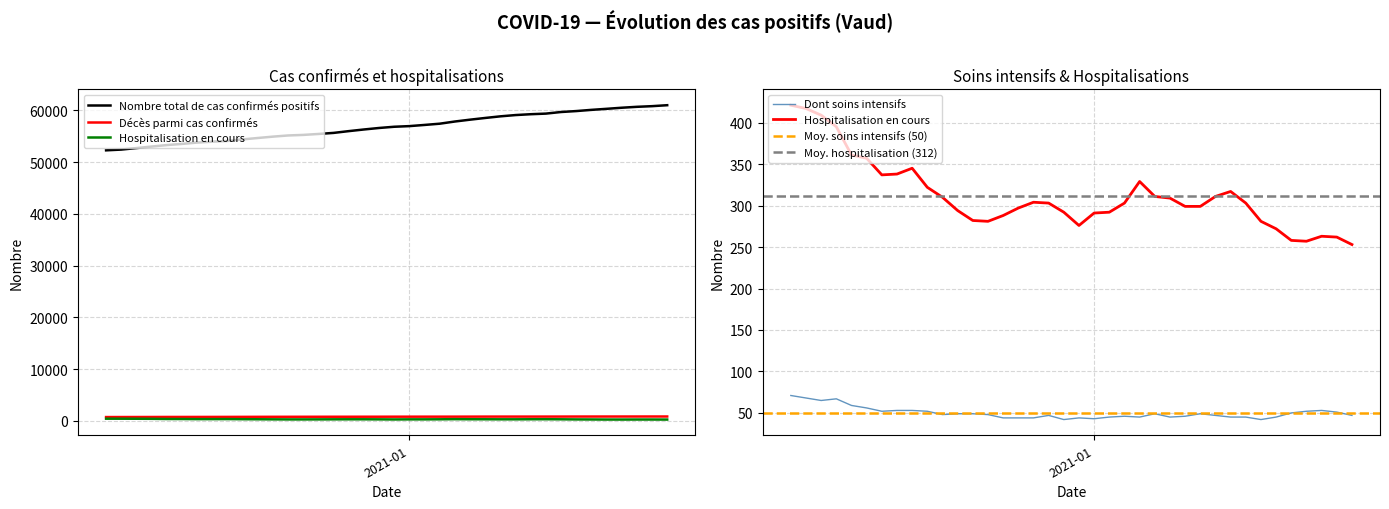

Reading left to right, transcribe all the data shown in this chart.

Nombre total de cas confirmés positifs: 2021-01-18=61007	2021-01-17=60822	2021-01-16=60695	2021-01-15=60518	2021-01-14=60308	2021-01-13=60106	2021-01-12=59873	2021-01-11=59693	2021-01-10=59383	2021-01-09=59266	2021-01-08=59102	2021-01-07=58855	2021-01-06=58542	2021-01-05=58211	2021-01-04=57856	2021-01-03=57434	2021-01-02=57193	2021-01-01=56966	2020-12-31=56842	2020-12-30=56606	2020-12-29=56315	2020-12-28=55997	2020-12-27=55654	2020-12-26=55448	2020-12-25=55267	2020-12-24=55158	2020-12-23=54932	2020-12-22=54669	2020-12-21=54396	2020-12-20=54100	2020-12-19=53960	2020-12-18=53785	2020-12-17=53527	2020-12-16=53298	2020-12-15=53016	2020-12-14=52721	2020-12-13=52430	2020-12-12=52287
Hospitalisation en cours: 2021-01-18=253	2021-01-17=262	2021-01-16=263	2021-01-15=257	2021-01-14=258	2021-01-13=272	2021-01-12=281	2021-01-11=303	2021-01-10=317	2021-01-09=311	2021-01-08=299	2021-01-07=299	2021-01-06=309	2021-01-05=311	2021-01-04=329	2021-01-03=303	2021-01-02=292	2021-01-01=291	2020-12-31=276	2020-12-30=292	2020-12-29=303	2020-12-28=304	2020-12-27=297	2020-12-26=288	2020-12-25=281	2020-12-24=282	2020-12-23=294	2020-12-22=310	2020-12-21=322	2020-12-20=345	2020-12-19=338	2020-12-18=337	2020-12-17=357	2020-12-16=361	2020-12-15=395	2020-12-14=409	2020-12-13=417	2020-12-12=421
Décès parmi cas confirmés: 2021-01-18=844	2021-01-17=844	2021-01-16=841	2021-01-15=840	2021-01-14=838	2021-01-13=836	2021-01-12=834	2021-01-11=829	2021-01-10=827	2021-01-09=825	2021-01-08=825	2021-01-07=825	2021-01-06=823	2021-01-05=818	2021-01-04=813	2021-01-03=812	2021-01-02=811	2021-01-01=809	2020-12-31=807	2020-12-30=801	2020-12-29=800	2020-12-28=796	2020-12-27=795	2020-12-26=792	2020-12-25=789	2020-12-24=786	2020-12-23=783	2020-12-22=778	2020-12-21=772	2020-12-20=766	2020-12-19=762	2020-12-18=758	2020-12-17=756	2020-12-16=755	2020-12-15=748	2020-12-14=744	2020-12-13=740	2020-12-12=736
Dont soins intensifs: 2021-01-18=47	2021-01-17=51	2021-01-16=53	2021-01-15=52	2021-01-14=50	2021-01-13=45	2021-01-12=42	2021-01-11=45	2021-01-10=45	2021-01-09=47	2021-01-08=49	2021-01-07=46	2021-01-06=45	2021-01-05=49	2021-01-04=45	2021-01-03=46	2021-01-02=45	2021-01-01=43	2020-12-31=44	2020-12-30=42	2020-12-29=47	2020-12-28=44	2020-12-27=44	2020-12-26=44	2020-12-25=48	2020-12-24=49	2020-12-23=49	2020-12-22=48	2020-12-21=52	2020-12-20=53	2020-12-19=53	2020-12-18=52	2020-12-17=56	2020-12-16=59	2020-12-15=67	2020-12-14=65	2020-12-13=68	2020-12-12=71